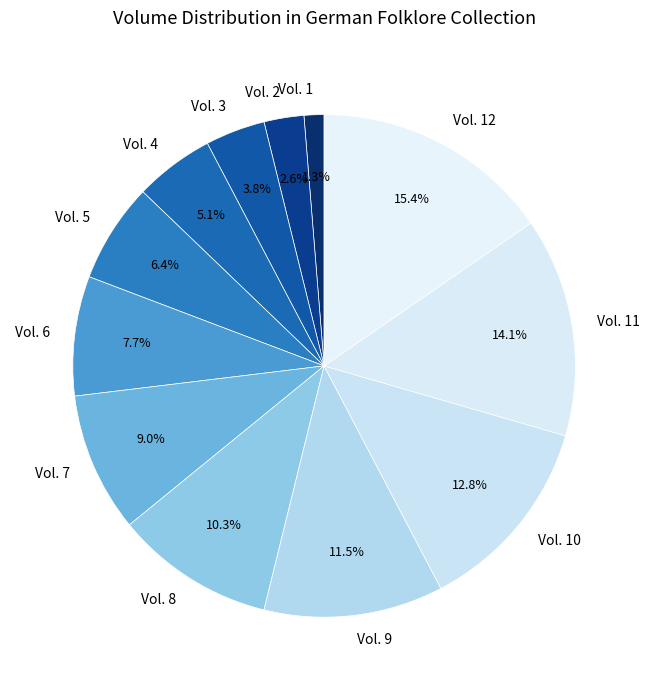

To the nearest percent, what percentage of the pie is Vol. 2?

3%